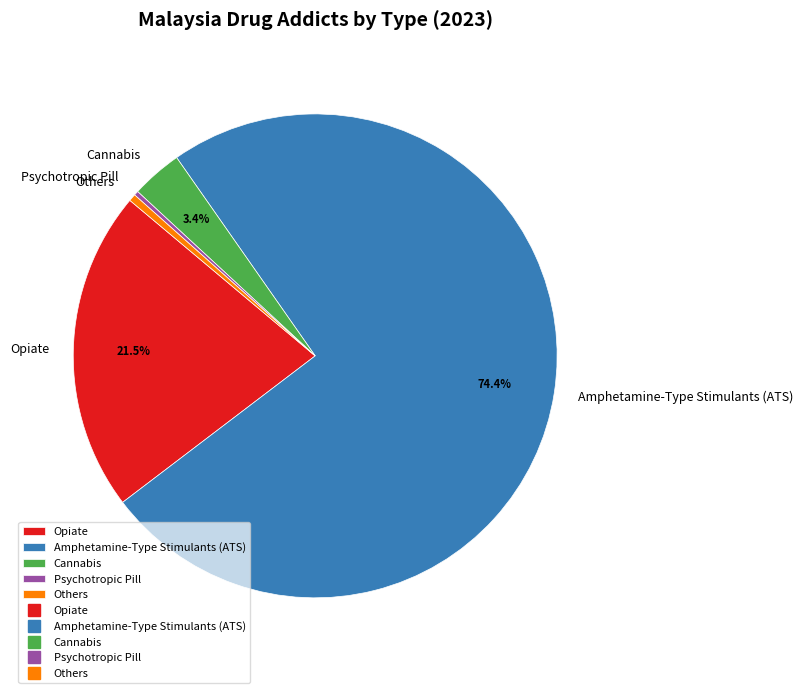

Which slice is the largest?

Amphetamine-Type Stimulants (ATS)